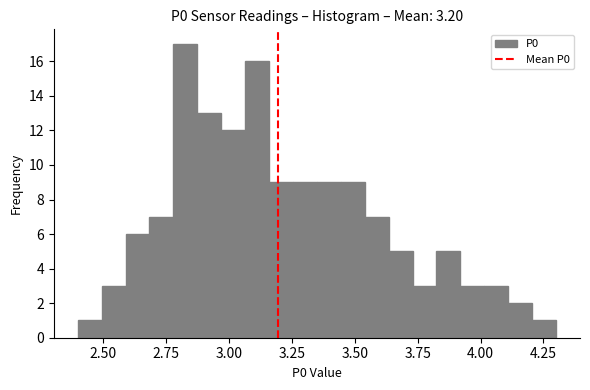

Read against the x-axis, roughly where is the centre of the tallest bar?

2.85